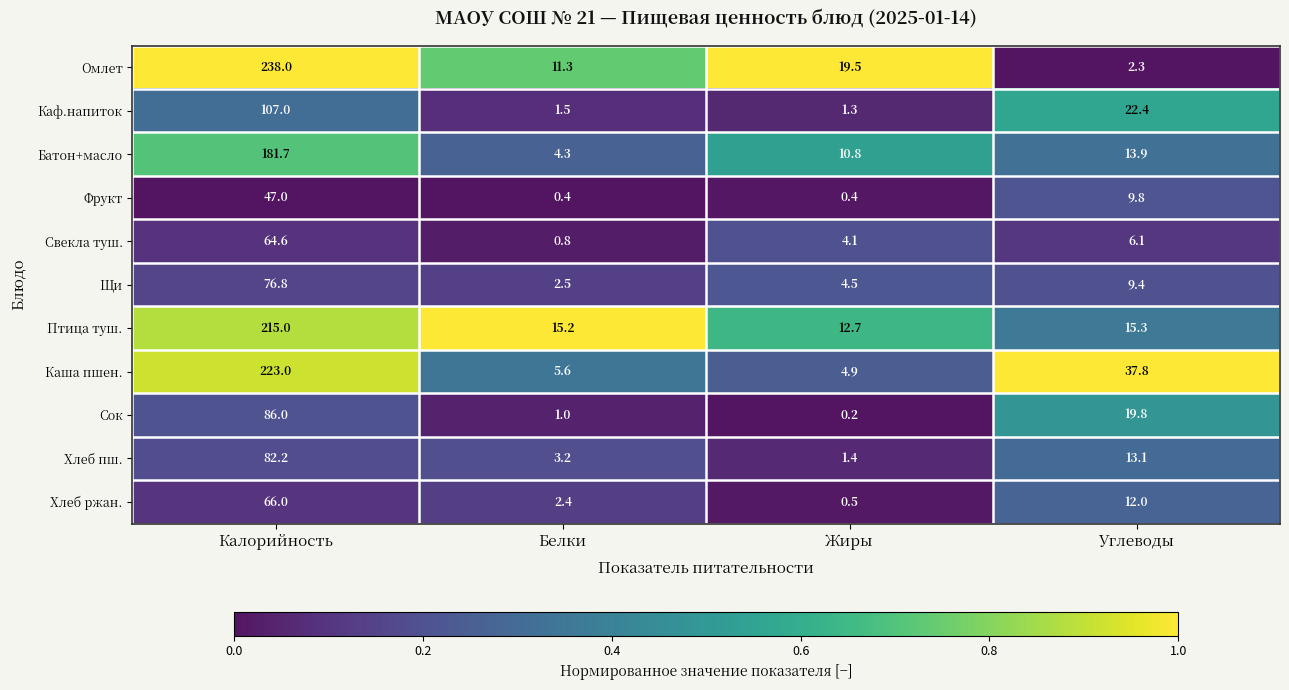

What is the sum of all Сок values?

107.0